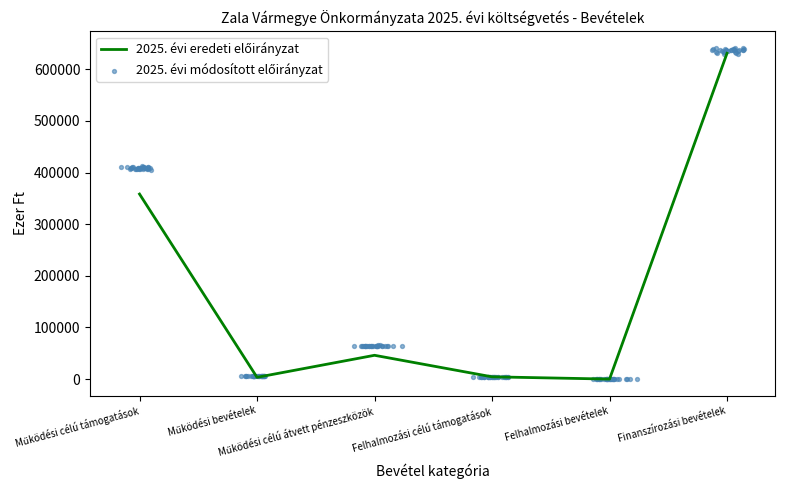

What is the change in value from Felhalmozási bevételek to Finanszírozási bevételek?

+631000